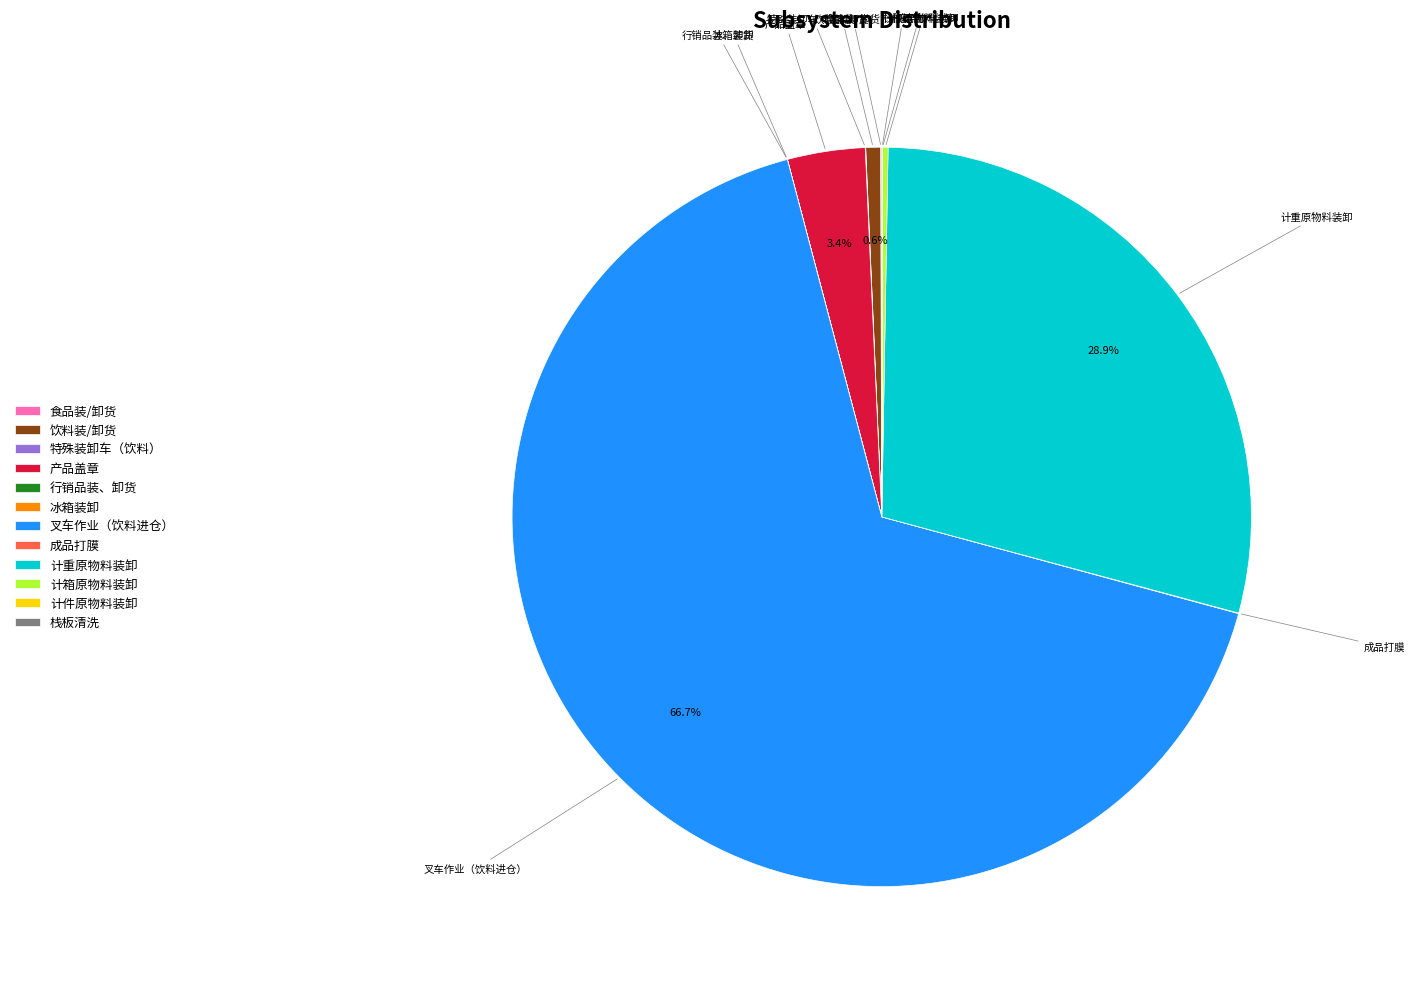

Which category accounts for the majority?

叉车作业（饮料进仓）